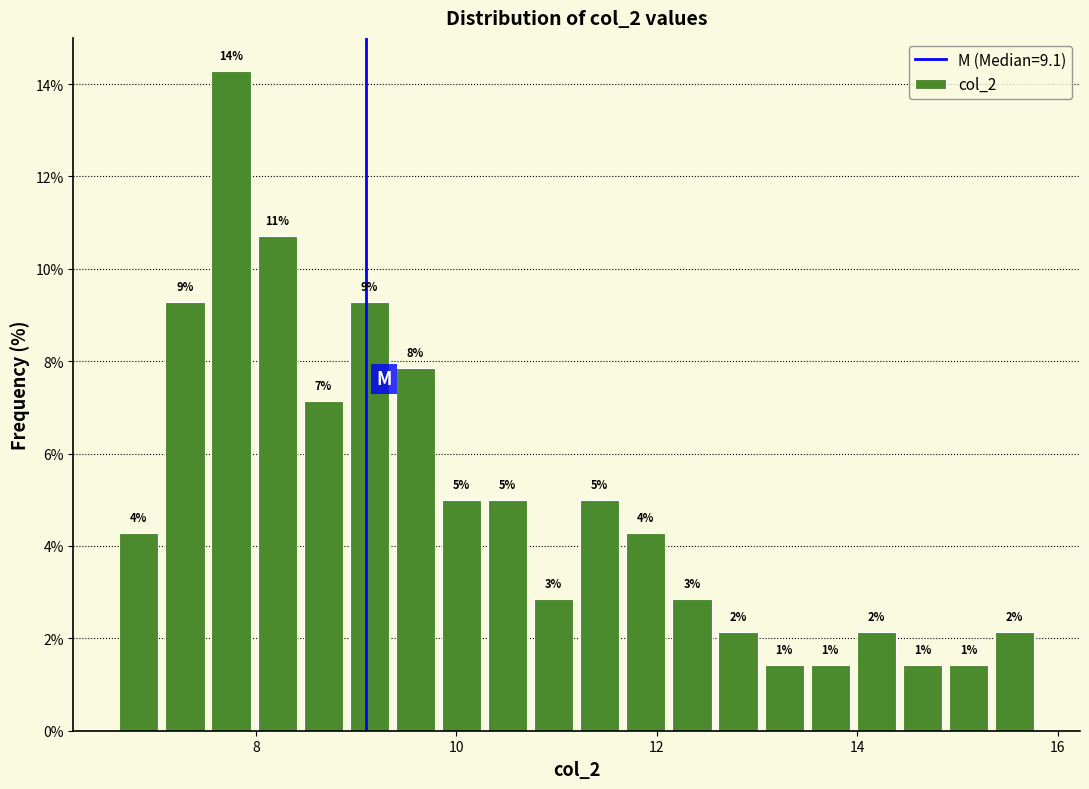

Read against the x-axis, roughly where is the centre of the tallest bar?

7.8